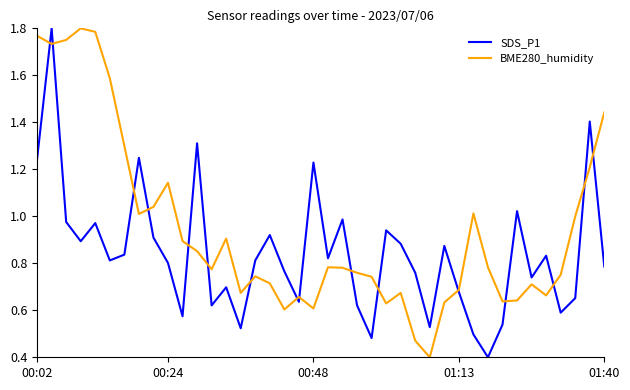

What is the minimum value for SDS_P1?

0.4